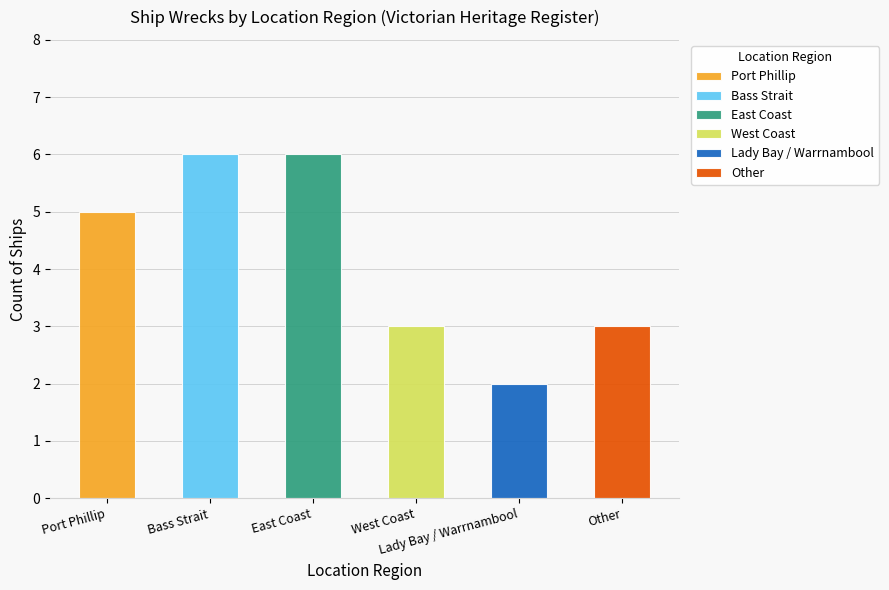

What position from the right is Bass Strait?

5